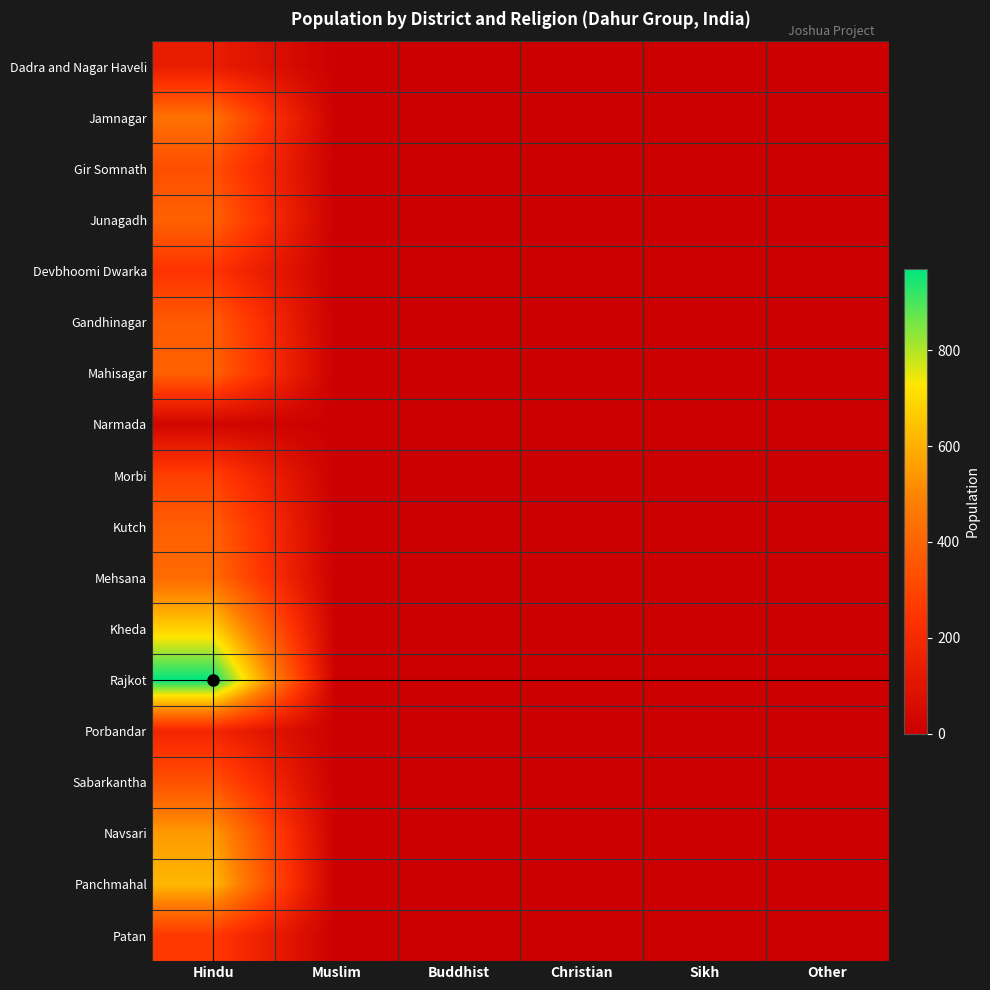

Reading left to right, list all the values displayed in this chart.

Dadra and Nagar Haveli: Hindu=140	Muslim=0	Buddhist=0	Christian=0	Sikh=0	Other=0
Jamnagar: Hindu=440	Muslim=0	Buddhist=0	Christian=0	Sikh=0	Other=0
Gir Somnath: Hindu=330	Muslim=0	Buddhist=0	Christian=0	Sikh=0	Other=0
Junagadh: Hindu=390	Muslim=0	Buddhist=0	Christian=0	Sikh=0	Other=0
Devbhoomi Dwarka: Hindu=240	Muslim=0	Buddhist=0	Christian=0	Sikh=0	Other=0
Gandhinagar: Hindu=370	Muslim=0	Buddhist=0	Christian=0	Sikh=0	Other=0
Mahisagar: Hindu=390	Muslim=0	Buddhist=0	Christian=0	Sikh=0	Other=0
Narmada: Hindu=30	Muslim=0	Buddhist=0	Christian=0	Sikh=0	Other=0
Morbi: Hindu=280	Muslim=0	Buddhist=0	Christian=0	Sikh=0	Other=0
Kutch: Hindu=380	Muslim=0	Buddhist=0	Christian=0	Sikh=0	Other=0
Mehsana: Hindu=420	Muslim=0	Buddhist=0	Christian=0	Sikh=0	Other=0
Kheda: Hindu=680	Muslim=0	Buddhist=0	Christian=0	Sikh=0	Other=0
Rajkot: Hindu=970	Muslim=0	Buddhist=0	Christian=0	Sikh=0	Other=0
Porbandar: Hindu=180	Muslim=0	Buddhist=0	Christian=0	Sikh=0	Other=0
Sabarkantha: Hindu=340	Muslim=0	Buddhist=0	Christian=0	Sikh=0	Other=0
Navsari: Hindu=550	Muslim=0	Buddhist=0	Christian=0	Sikh=0	Other=0
Panchmahal: Hindu=620	Muslim=0	Buddhist=0	Christian=0	Sikh=0	Other=0
Patan: Hindu=260	Muslim=0	Buddhist=0	Christian=0	Sikh=0	Other=0